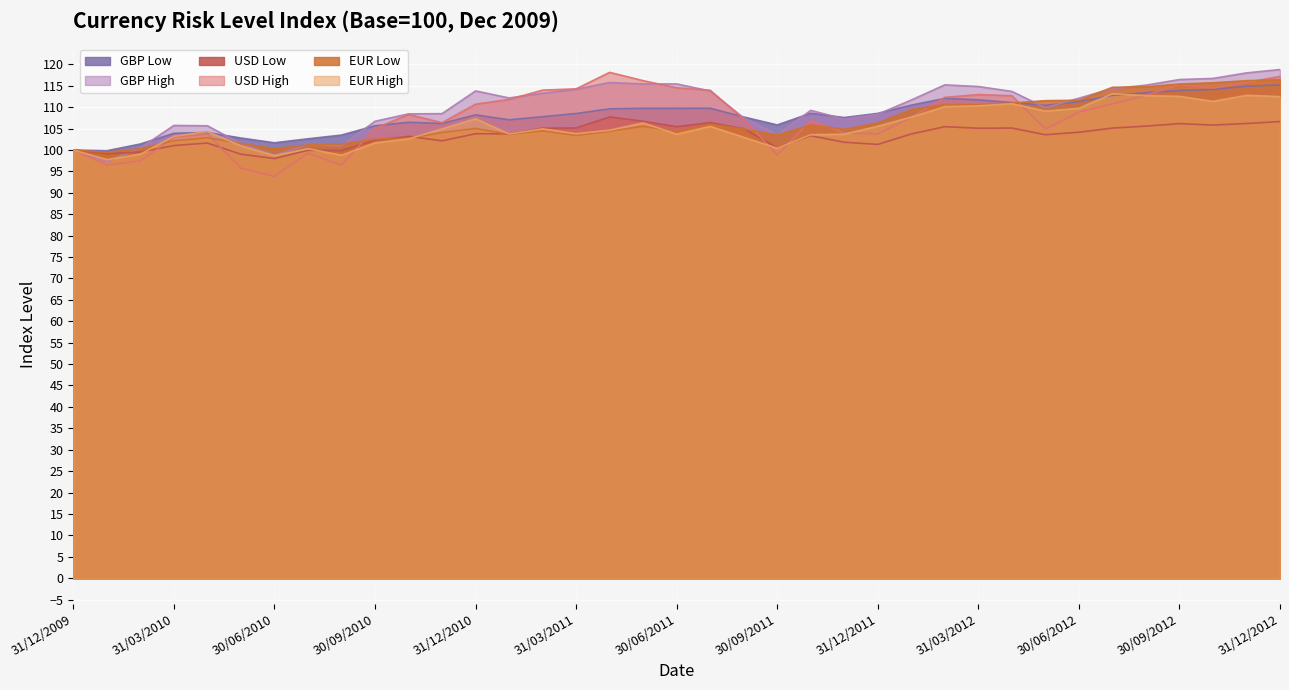

What is the total value across all series at 31/05/2012?

649.4